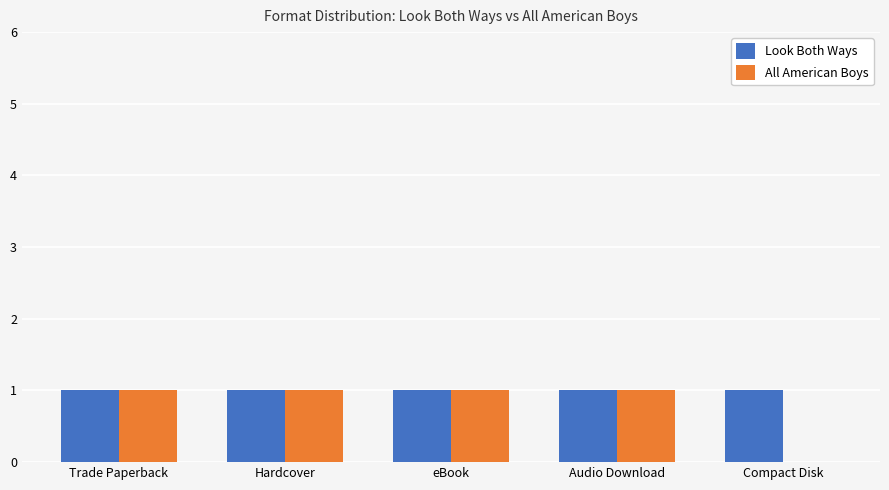

Which series changed the most between Audio Download and Compact Disk?

All American Boys